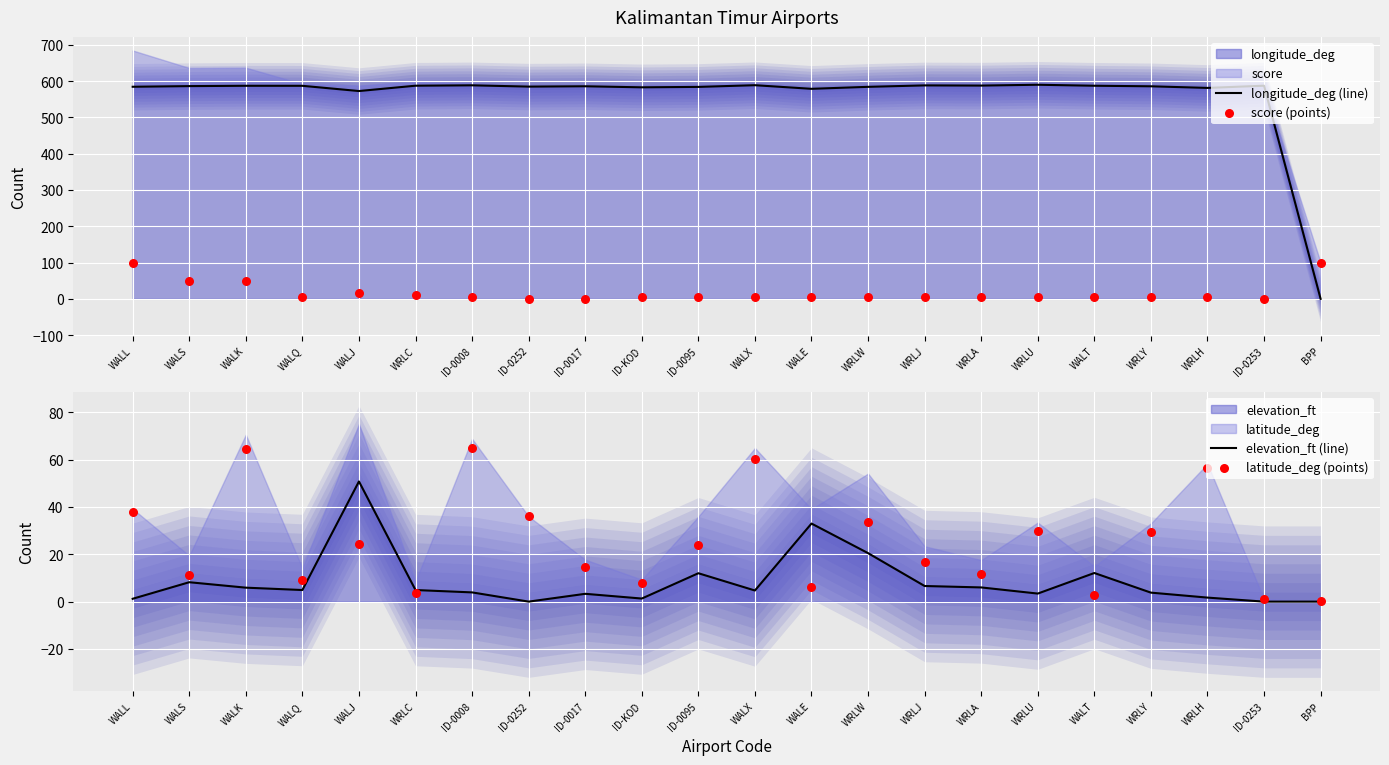

At which category is the sum across all series the highest?

WALL